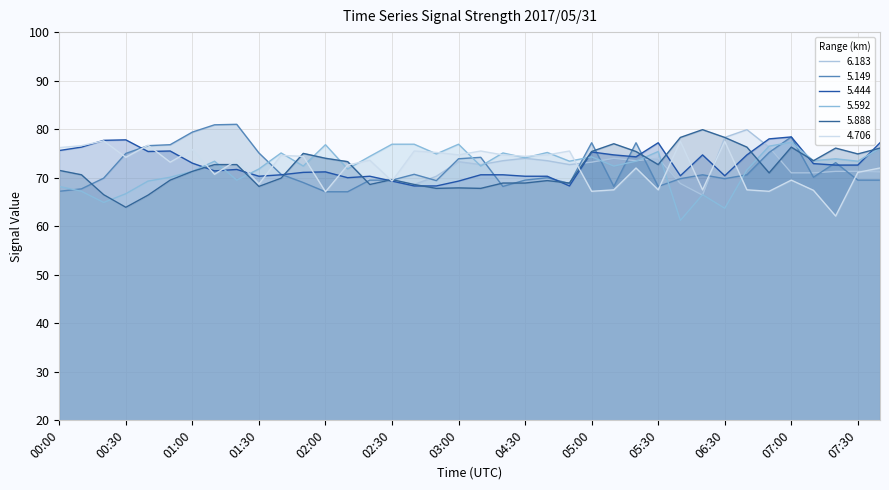

The value of   5.592 at 01:00 is 99.7. True or false?

False